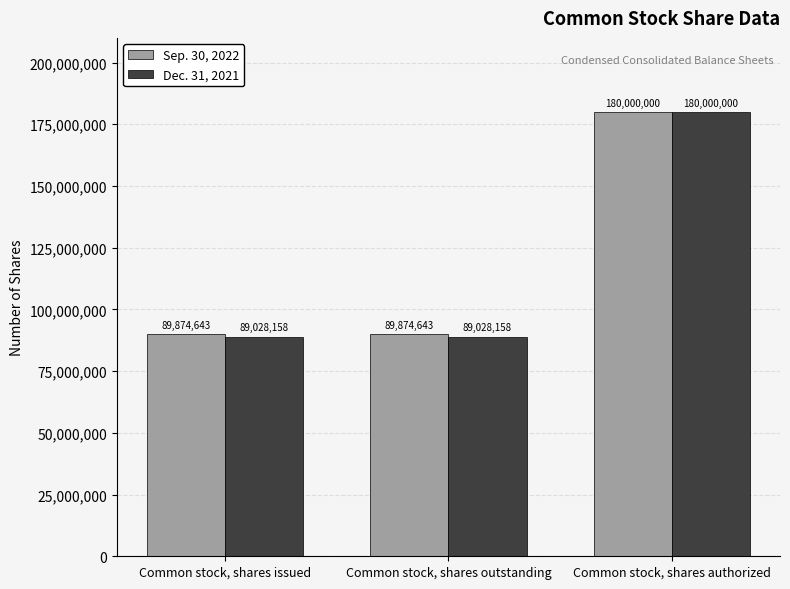

Count the Dec. 31, 2021 values in the range 89028158 to 180000000.

3